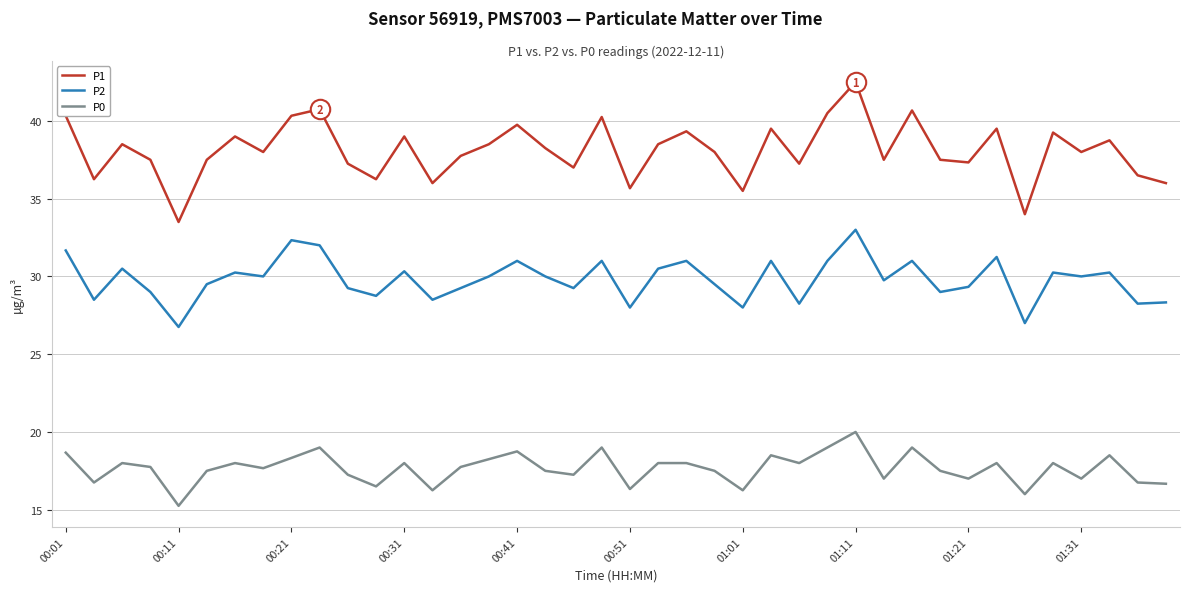

Count the number of data series in this chart.

3